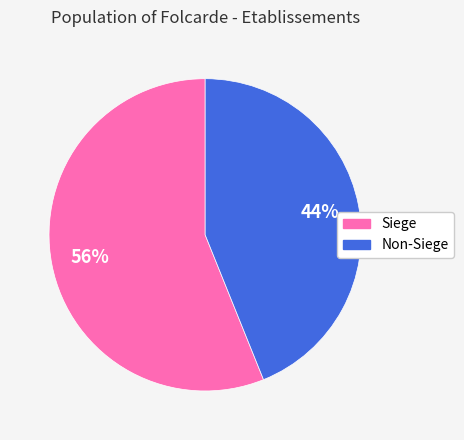

To the nearest percent, what is the difference between the largest and smallest slice percentages?

12%